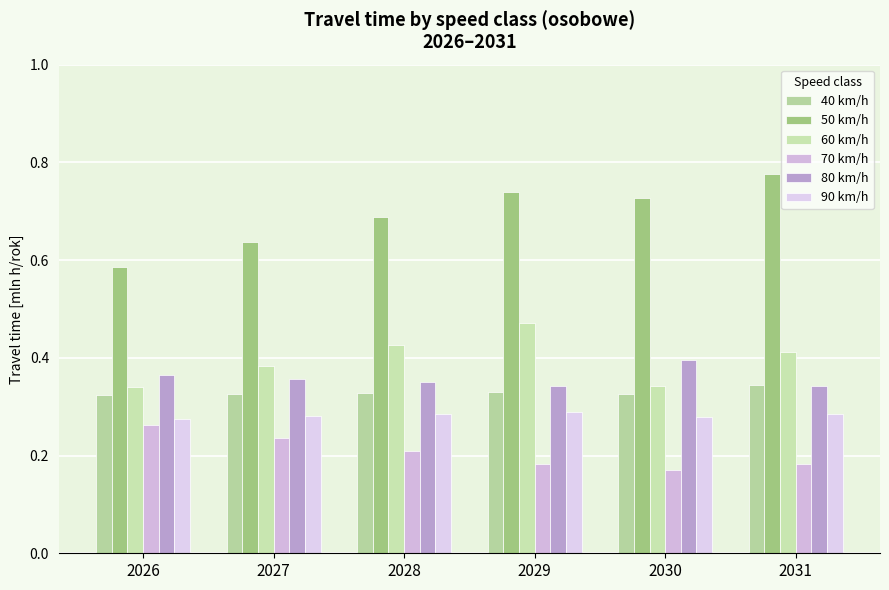

Reading left to right, transcribe all the data shown in this chart.

40 km/h: 2026=0.3	2027=0.3	2028=0.3	2029=0.3	2030=0.3	2031=0.3
50 km/h: 2026=0.6	2027=0.6	2028=0.7	2029=0.7	2030=0.7	2031=0.8
60 km/h: 2026=0.3	2027=0.4	2028=0.4	2029=0.5	2030=0.3	2031=0.4
70 km/h: 2026=0.3	2027=0.2	2028=0.2	2029=0.2	2030=0.2	2031=0.2
80 km/h: 2026=0.4	2027=0.4	2028=0.3	2029=0.3	2030=0.4	2031=0.3
90 km/h: 2026=0.3	2027=0.3	2028=0.3	2029=0.3	2030=0.3	2031=0.3